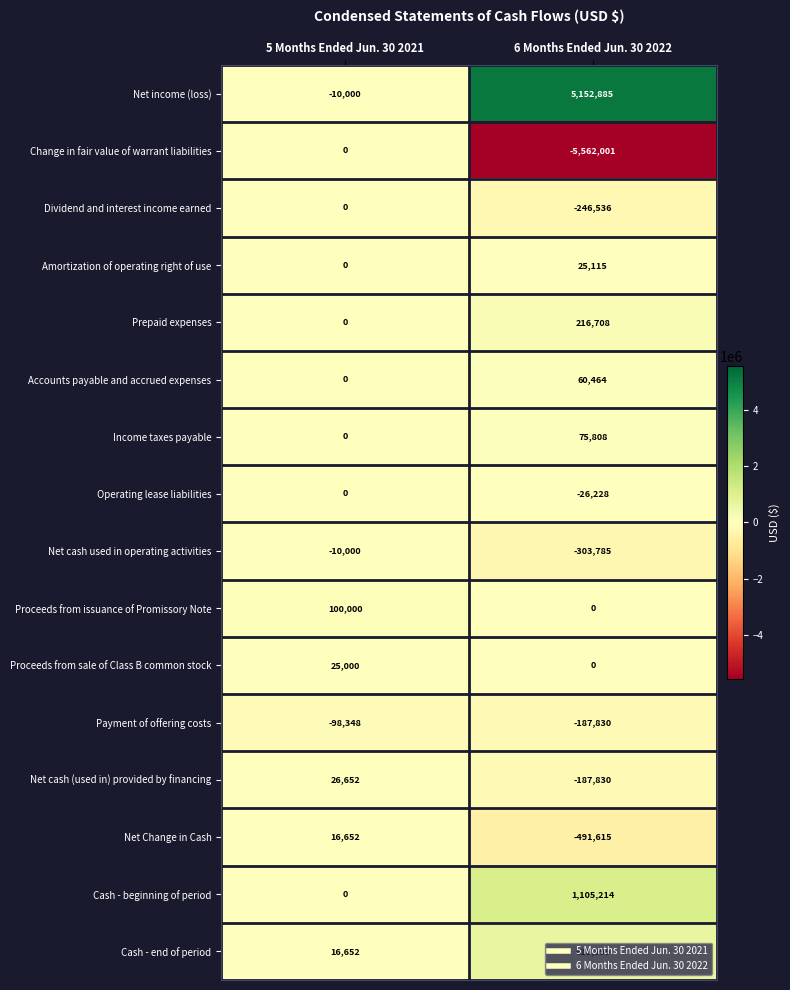

How many series are shown in this chart?

16